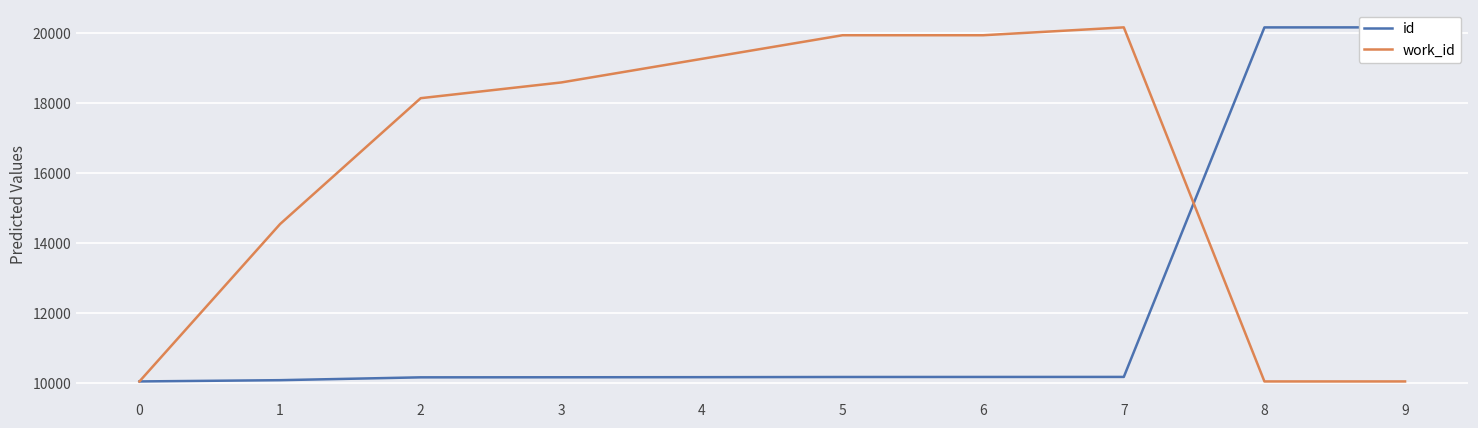

Which series changed the most between 6 and 9?

id